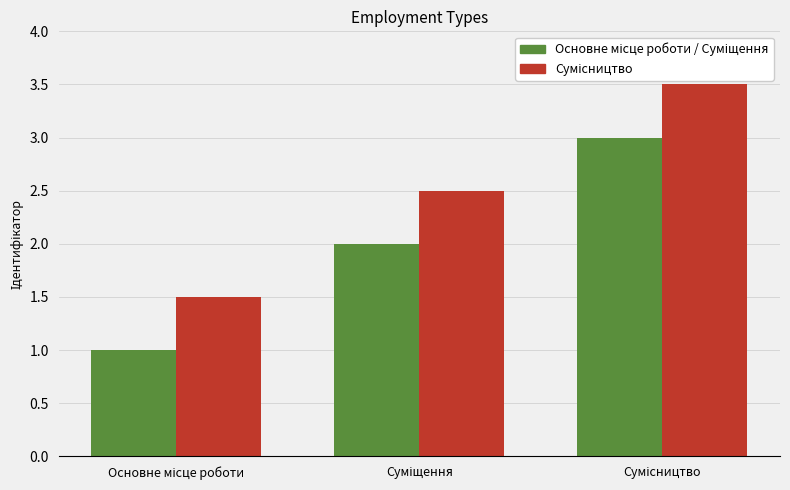

What is the minimum value shown in the chart?

1.0